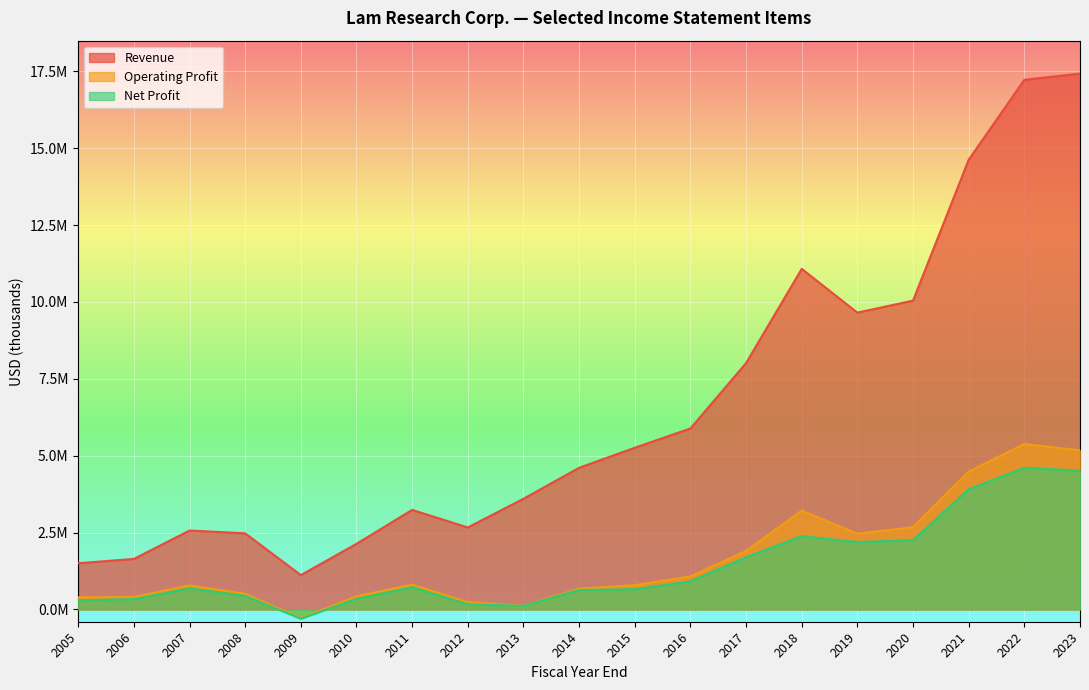

How many data points does each series have?

19